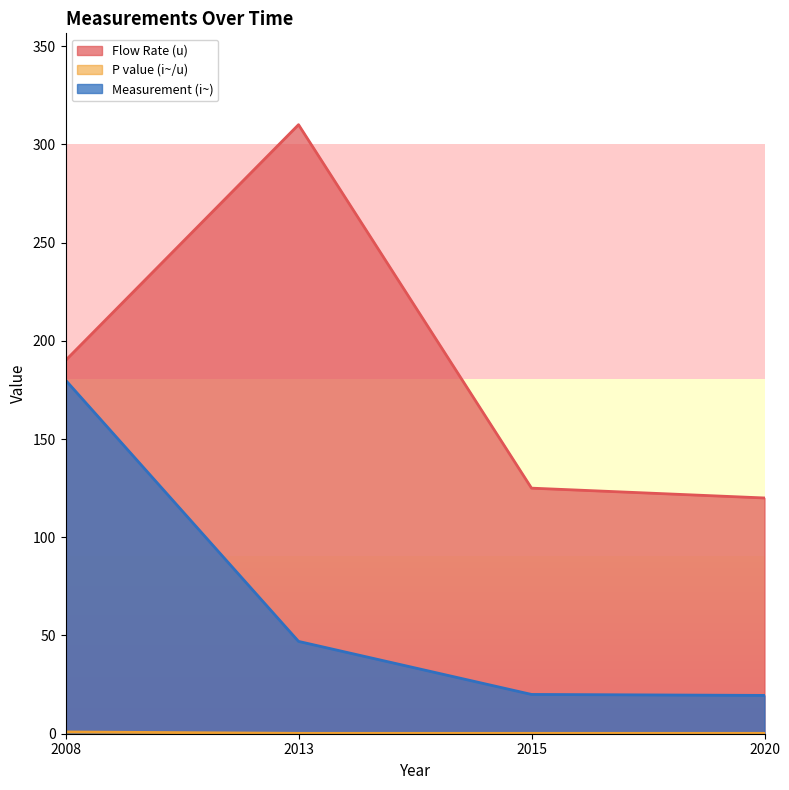

What is the minimum value shown in the chart?

0.2